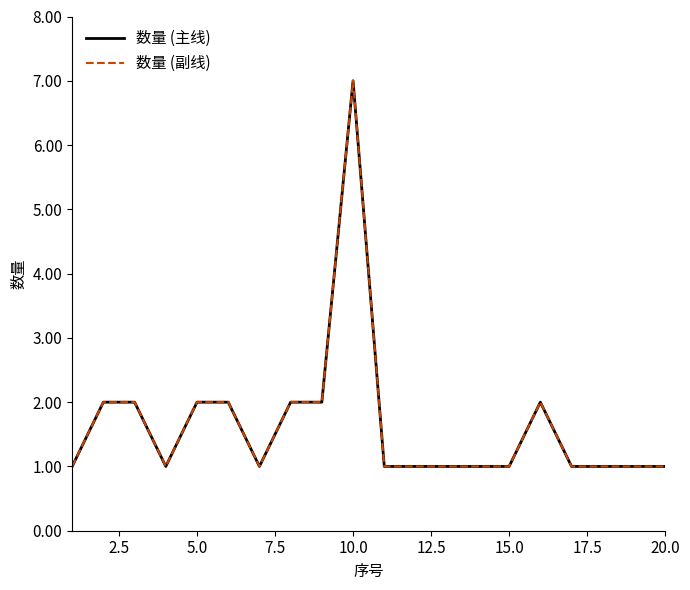

List the series in order of their peak value, lowest first.

数量 (主线), 数量 (副线)